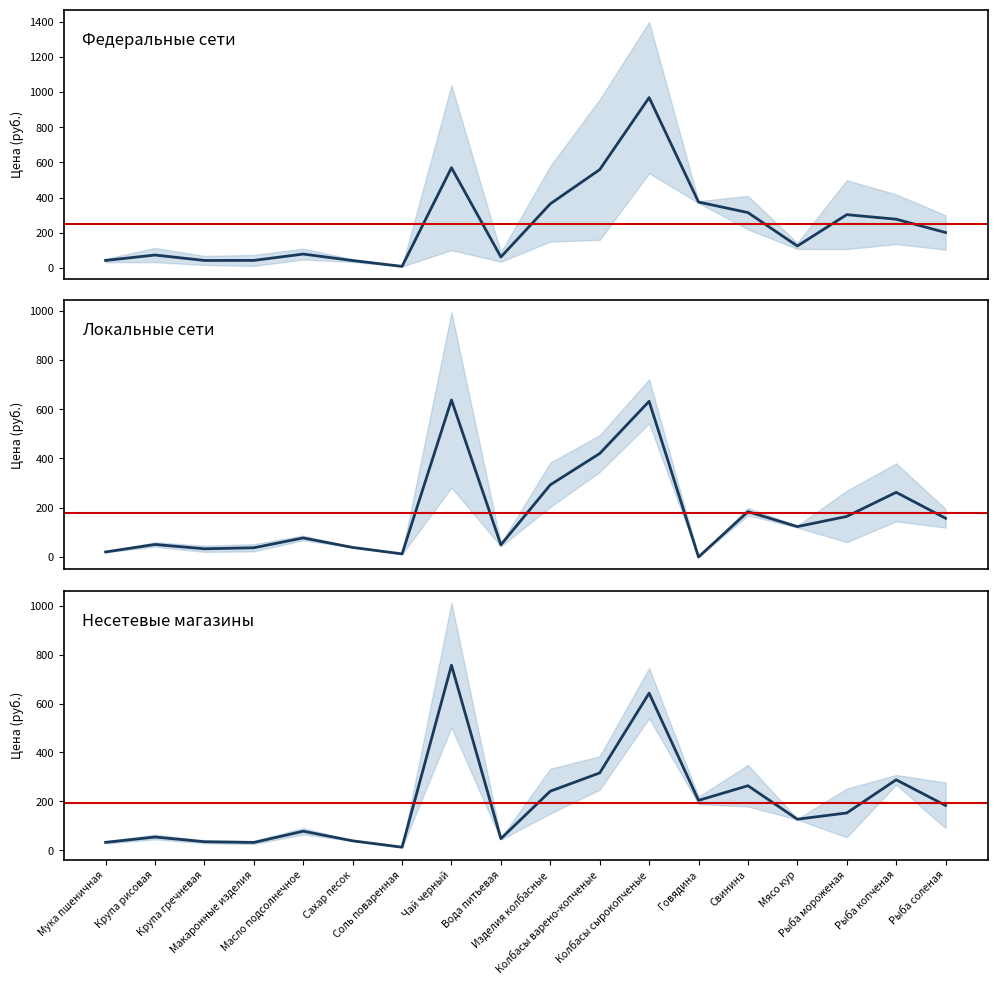

True or false: Несетевые магазины has more than 1 interior local peaks.

True